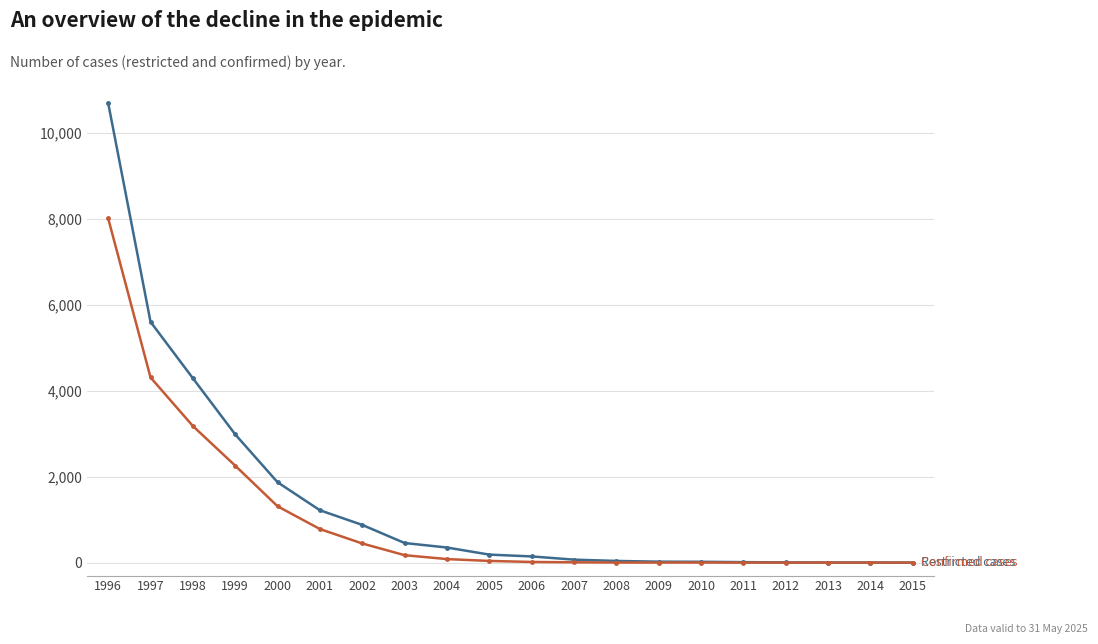

At which category is the sum across all series the highest?

1996